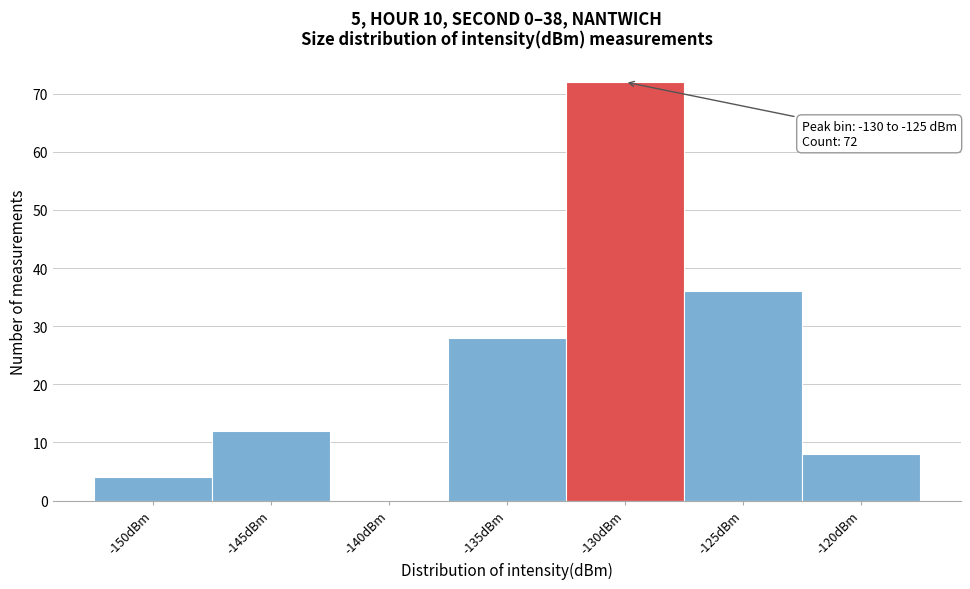

Reading left to right, extract all data points from this chart.

-150dBm=4	-145dBm=12	-140dBm=0	-135dBm=28	-130dBm=72	-125dBm=36	-120dBm=8